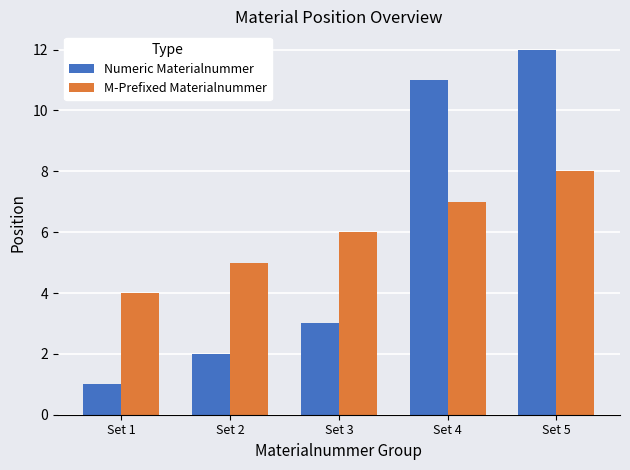

At which category is the sum across all series the highest?

Set 5